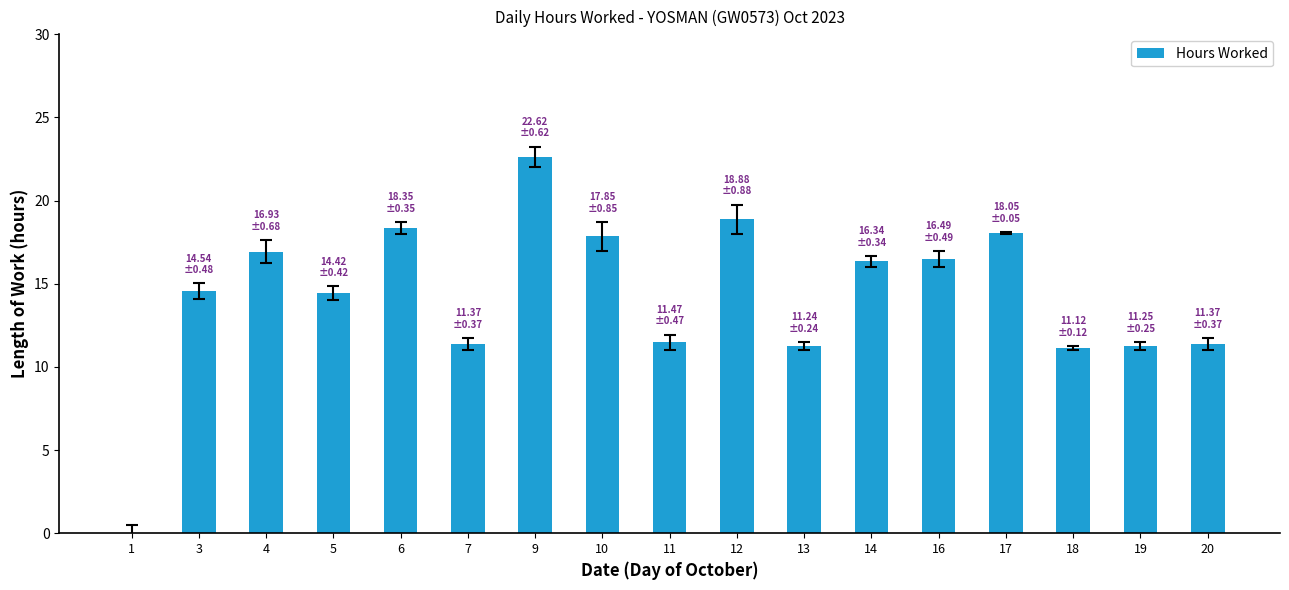

What is the sum of the values at 1 and 10?

17.9